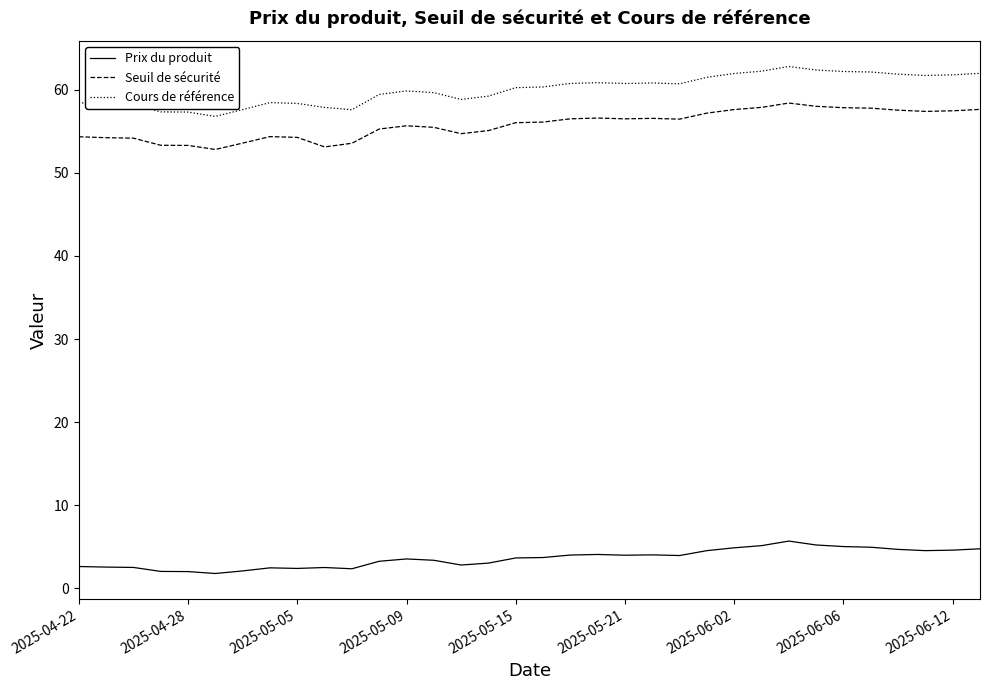

What is the greatest value displayed?

62.8